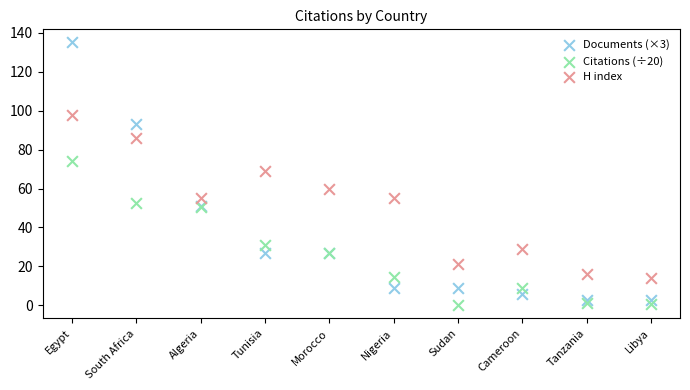

Across all series, what Y value is closest to 67?

69.0